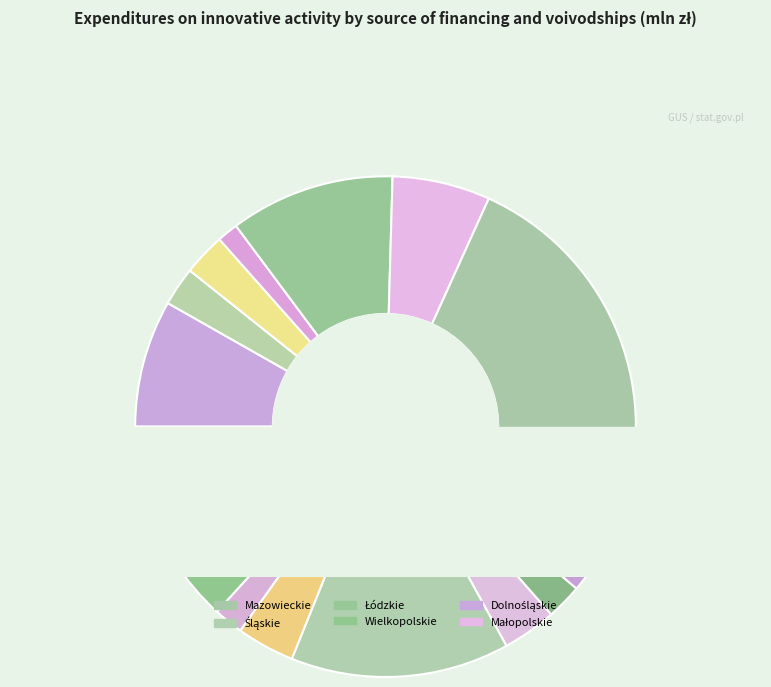

To the nearest percent, what is the average slice percentage?

6%